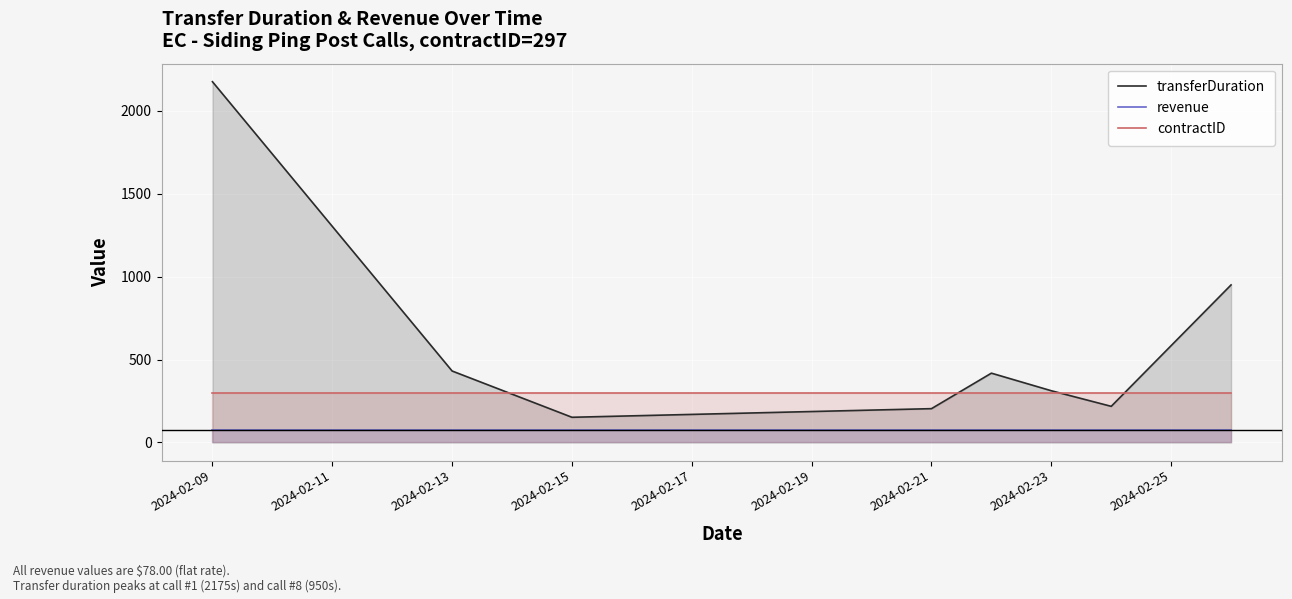

True or false: contractID has more than 1 points higher than both neighbors.

False